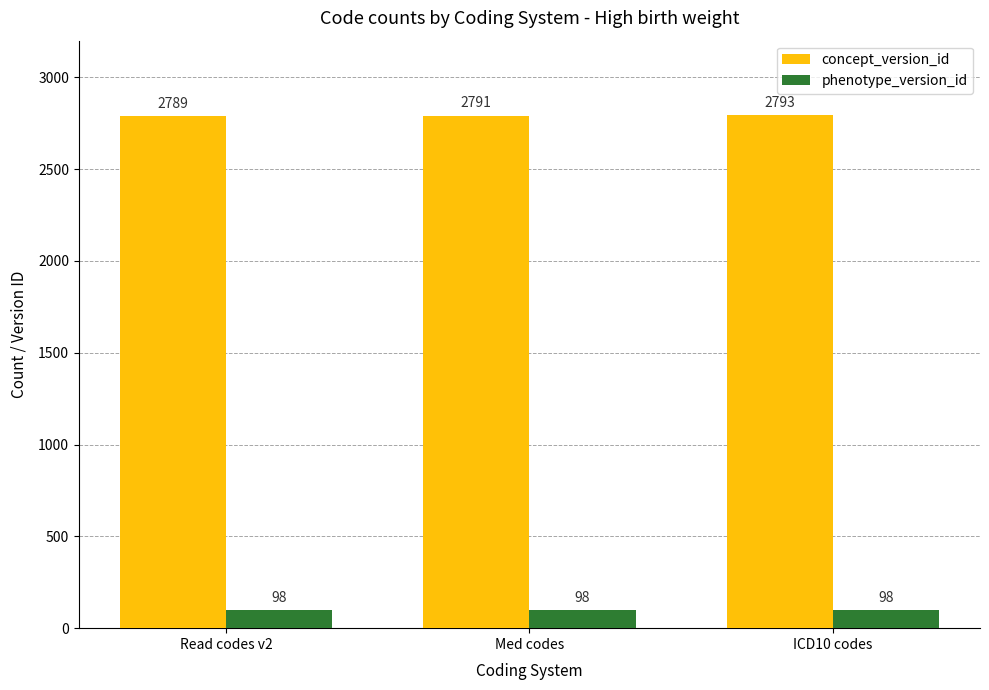

What is the sum of the concept_version_id values at Read codes v2 and Med codes?

5580